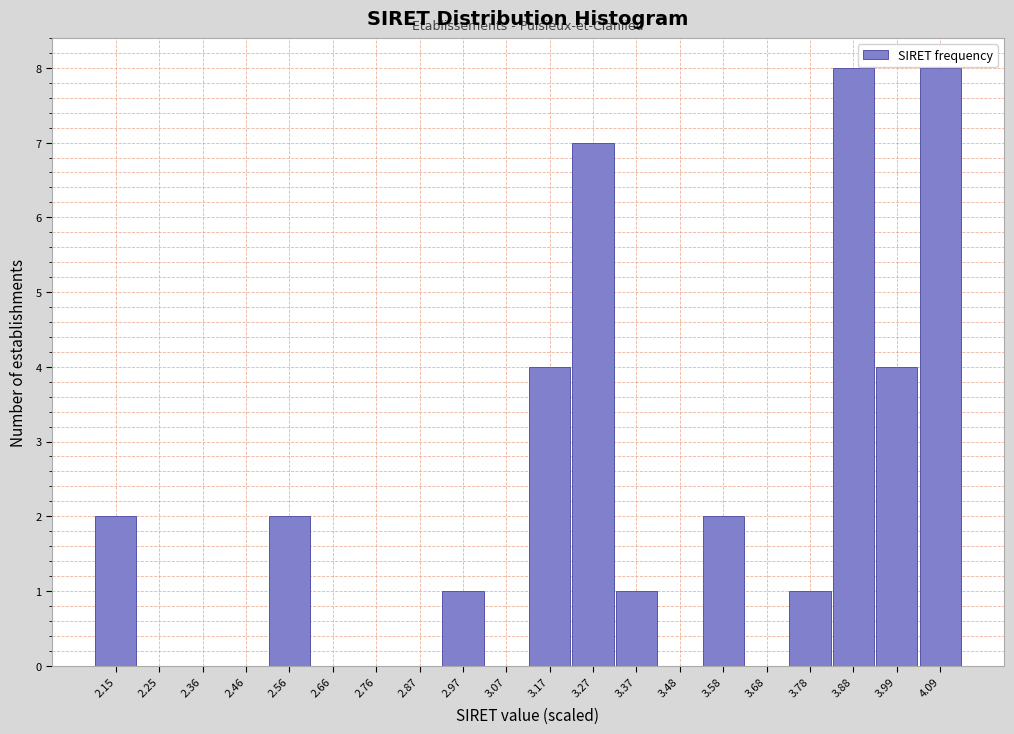

Reading right to left, what are all the values shown in this chart?

4.09=8	3.99=4	3.88=8	3.78=1	3.68=0	3.58=2	3.48=0	3.37=1	3.27=7	3.17=4	3.07=0	2.97=1	2.87=0	2.76=0	2.66=0	2.56=2	2.46=0	2.36=0	2.25=0	2.15=2